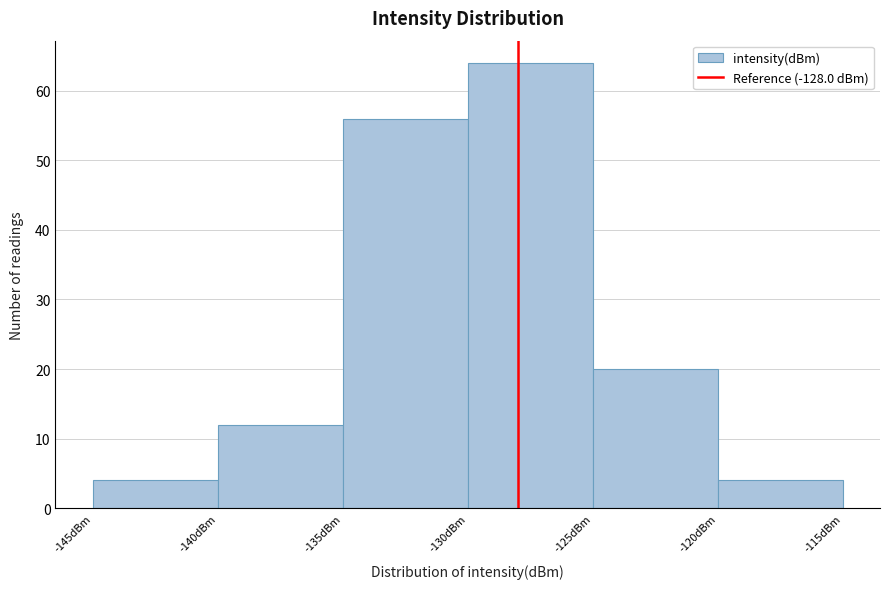

Reading left to right, list every bar in this chart as the range it spans on the x-axis followed by its height. The values are not printed on the chart, so give them approximately, as read against the axis.

-145 to -140: 4
-140 to -135: 12
-135 to -130: 56
-130 to -125: 64
-125 to -120: 20
-120 to -115: 4